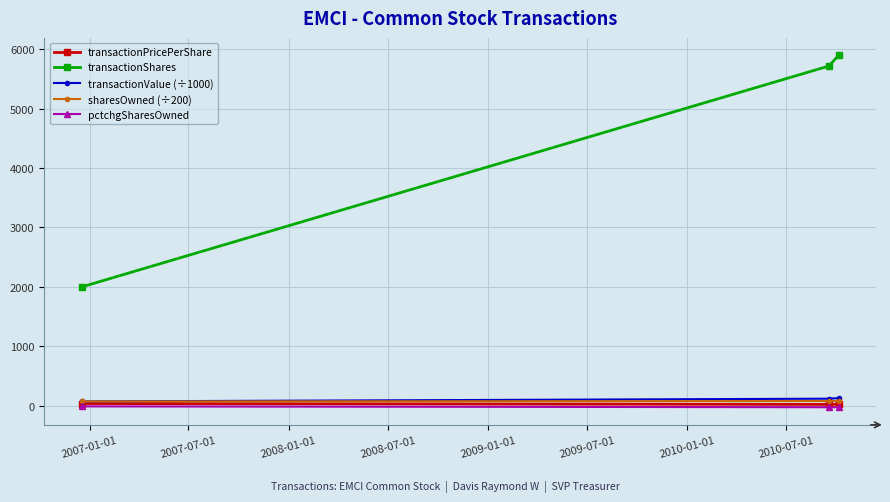

Which series has the widest spread of values?

transactionShares